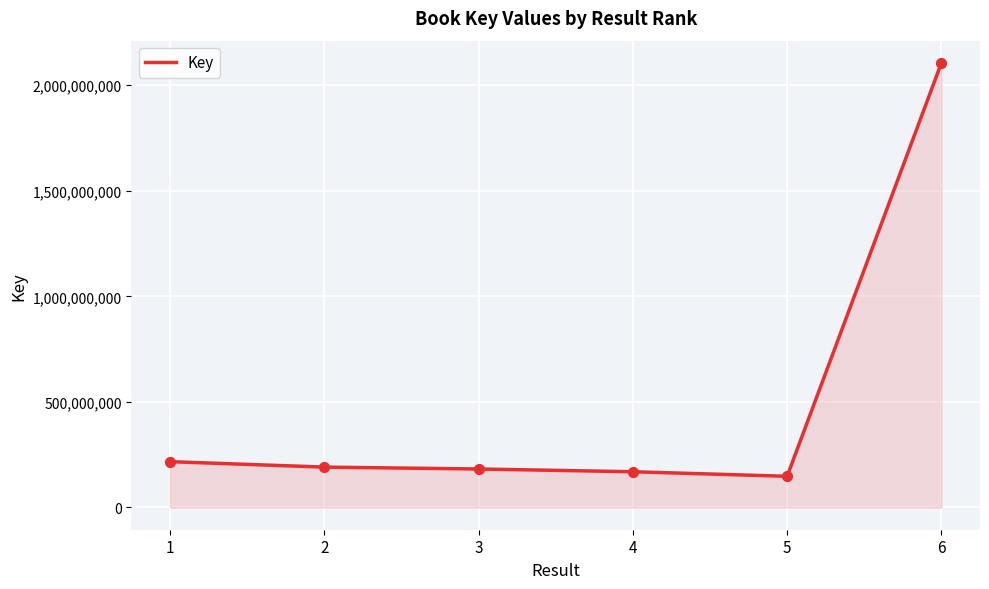

Which has a higher value, 5 or 3?

3